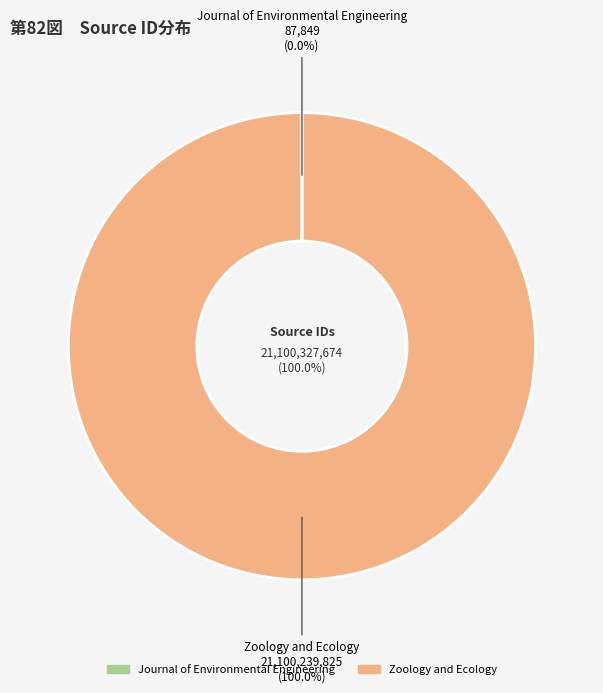

Count the number of slices in the pie.

2